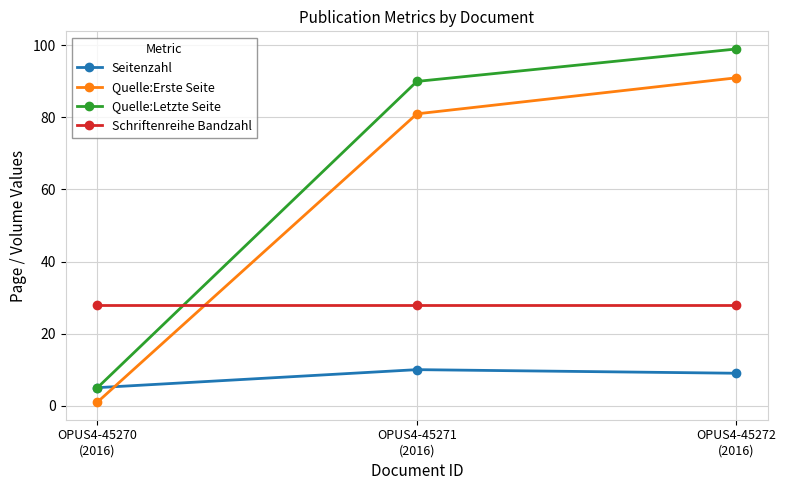

What is the average value of the Quelle:Letzte Seite series?

65